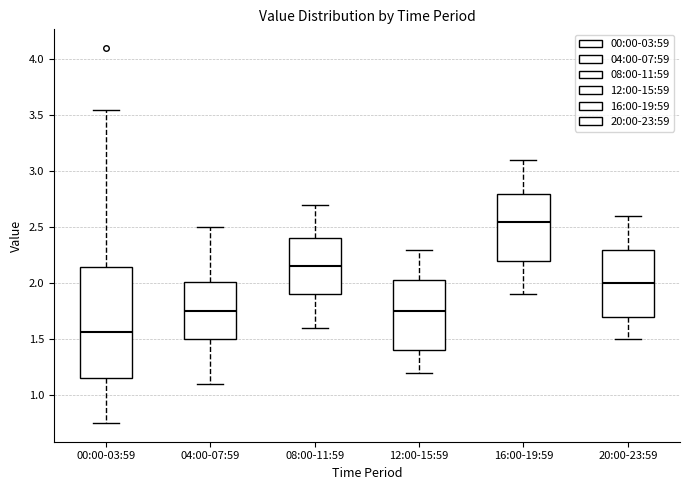

Where does the median line of the box for 04:00-07:59 sit on the y-axis? The values are not printed on the chart, so give them approximately, as read against the axis.

1.75